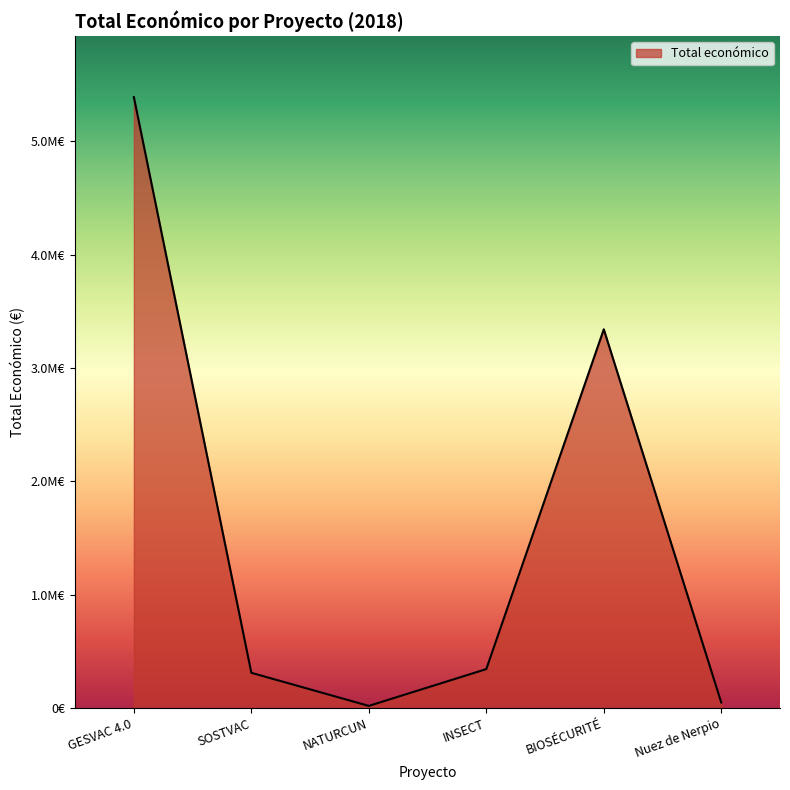

Which label corresponds to the largest value in the chart?

GESVAC 4.0